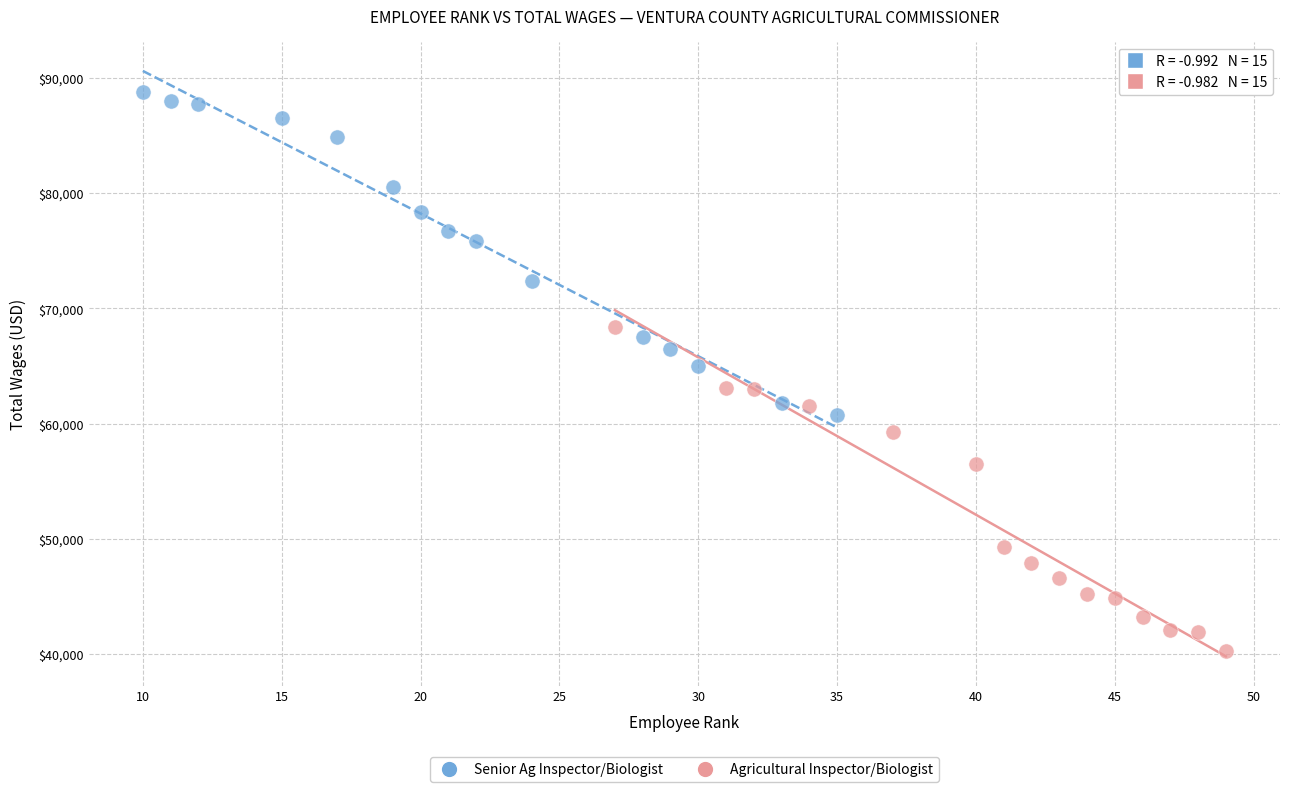

Which series has the largest Y range (max minus min)?

Agricultural Inspector/Biologist